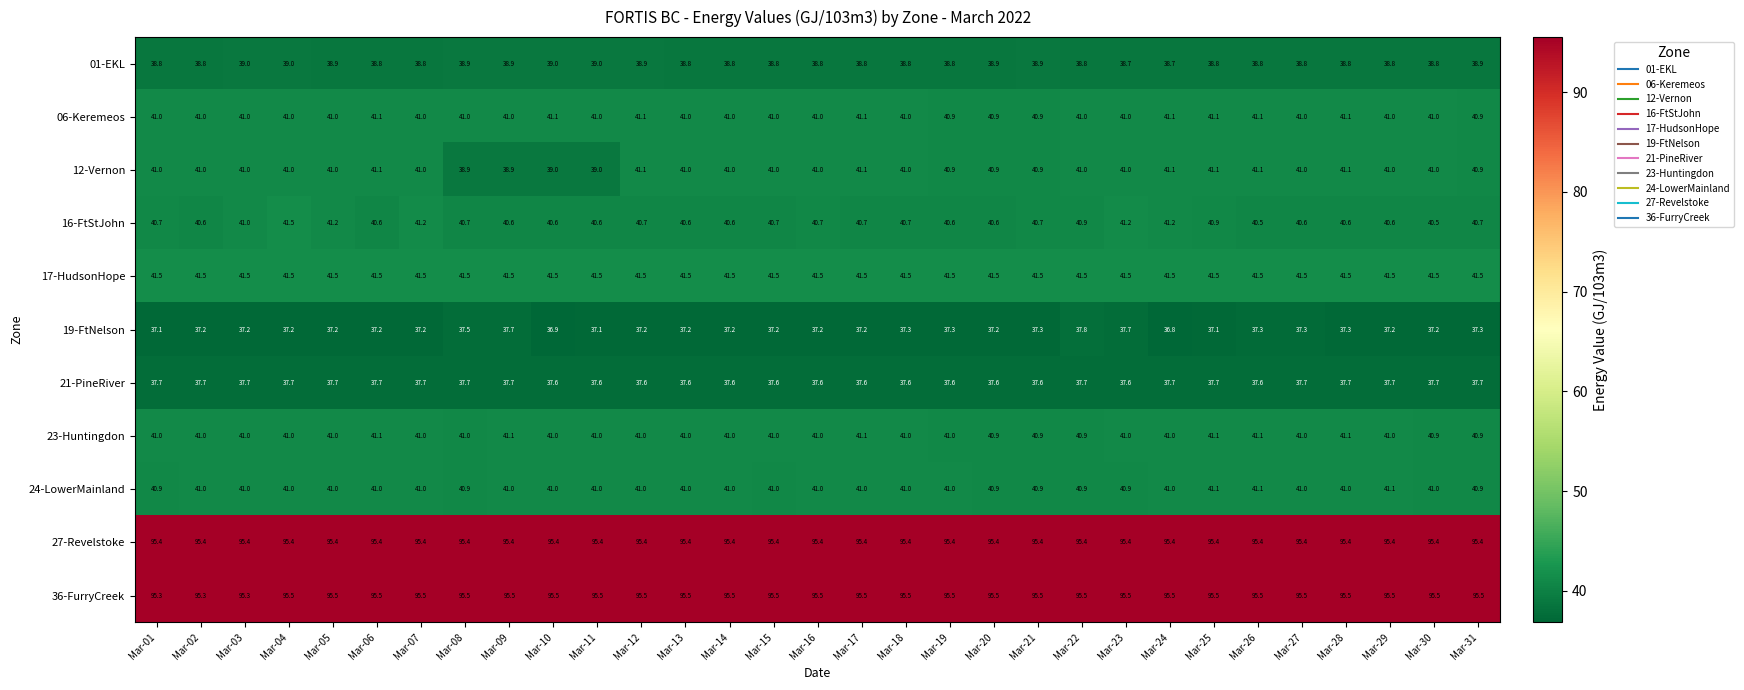

Which series changed the most between Mar-03 and Mar-20?

16-FtStJohn